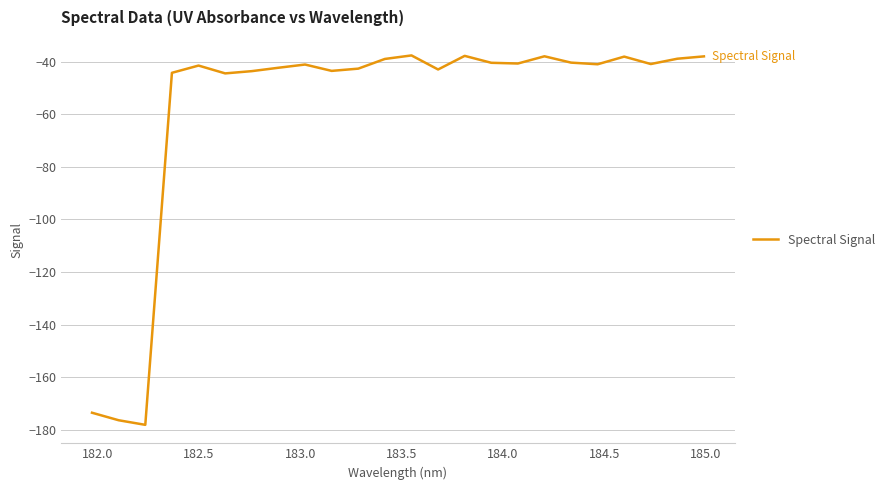

What is the difference between the maximum and minimum values?

140.5